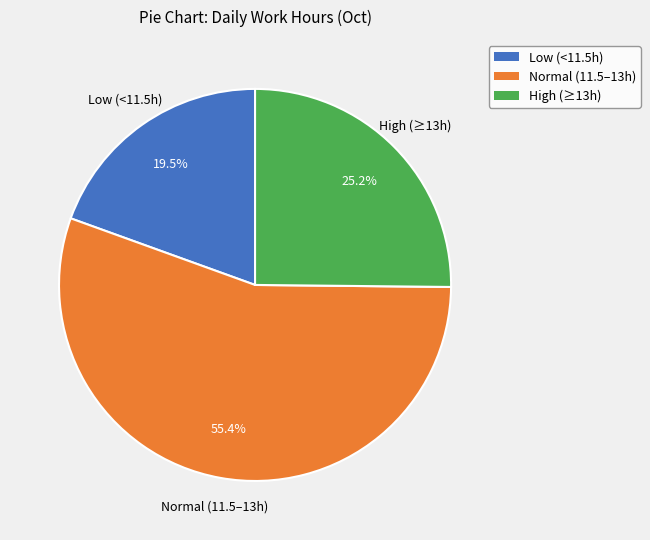

Is there a majority slice in this chart?

Yes